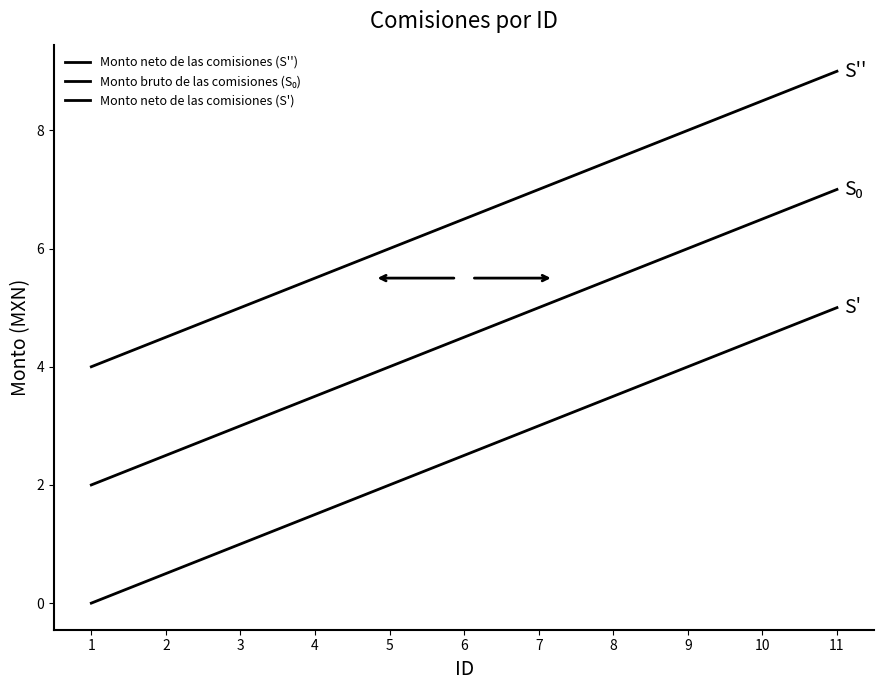

Which series has the largest total across all categories?

Monto neto de las comisiones (S'')